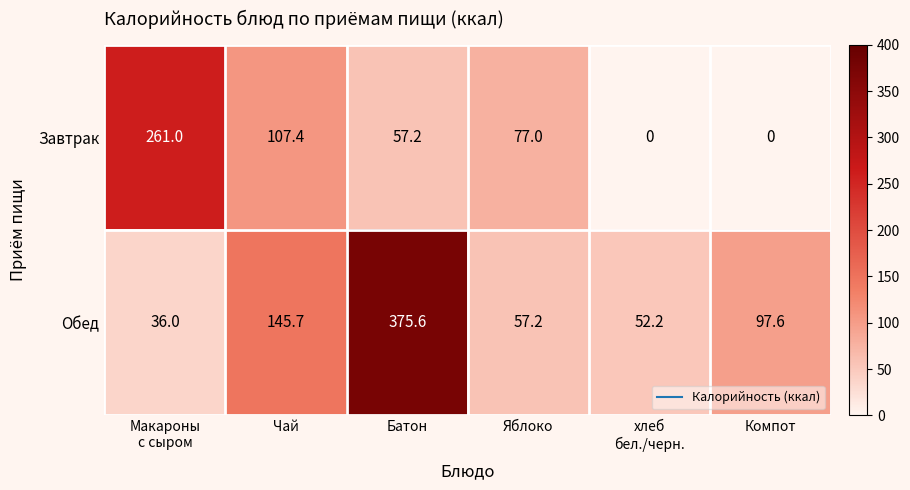

Reading right to left, what are all the values shown in this chart?

Завтрак: 0.0	0.0	77.0	57.2	107.4	261.0
Обед: 97.6	52.2	57.2	375.6	145.7	36.0